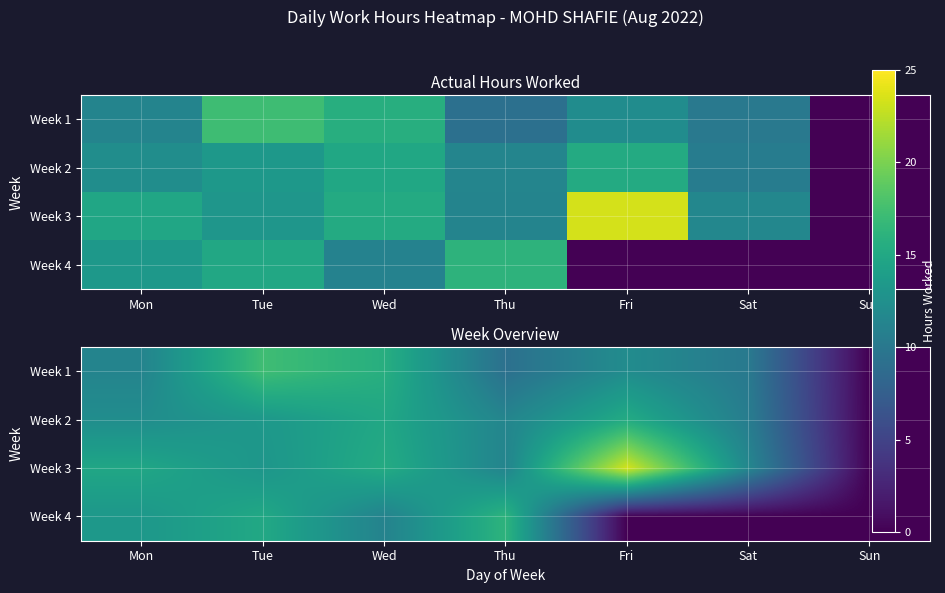

What is the spread (max minus min) of values at Thu?

7.0